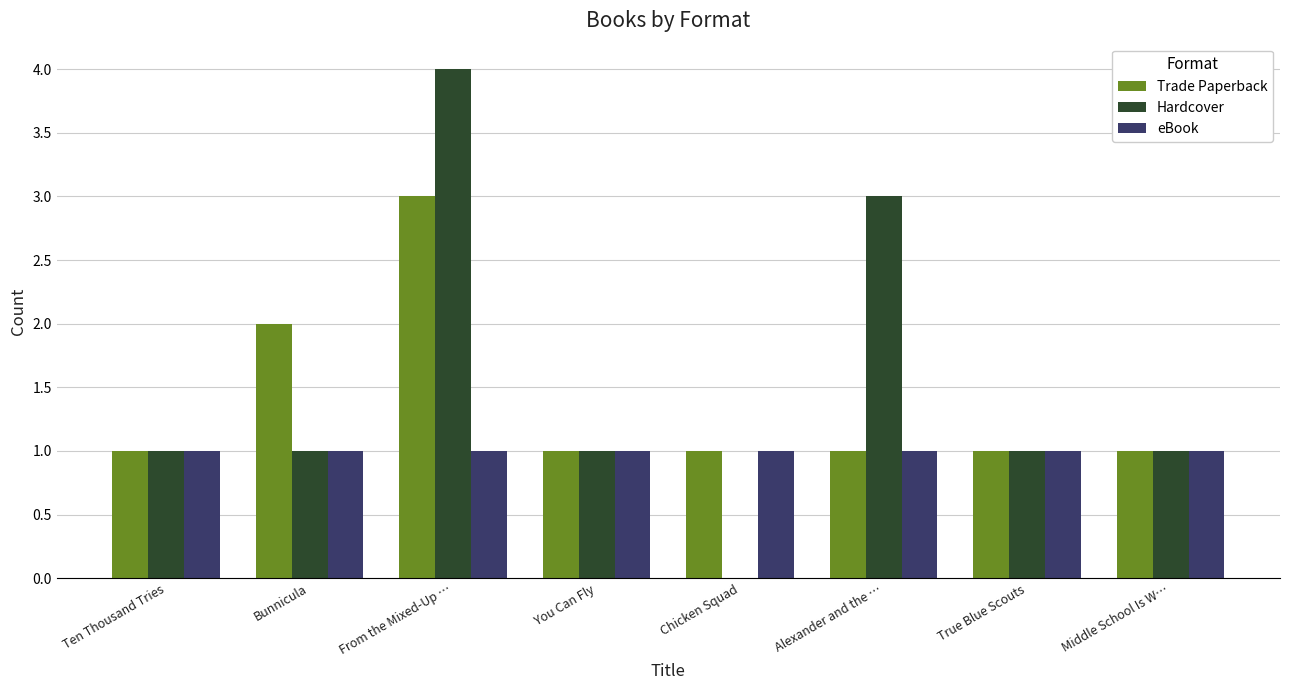

What is the spread (max minus min) of values at Bunnicula?

1